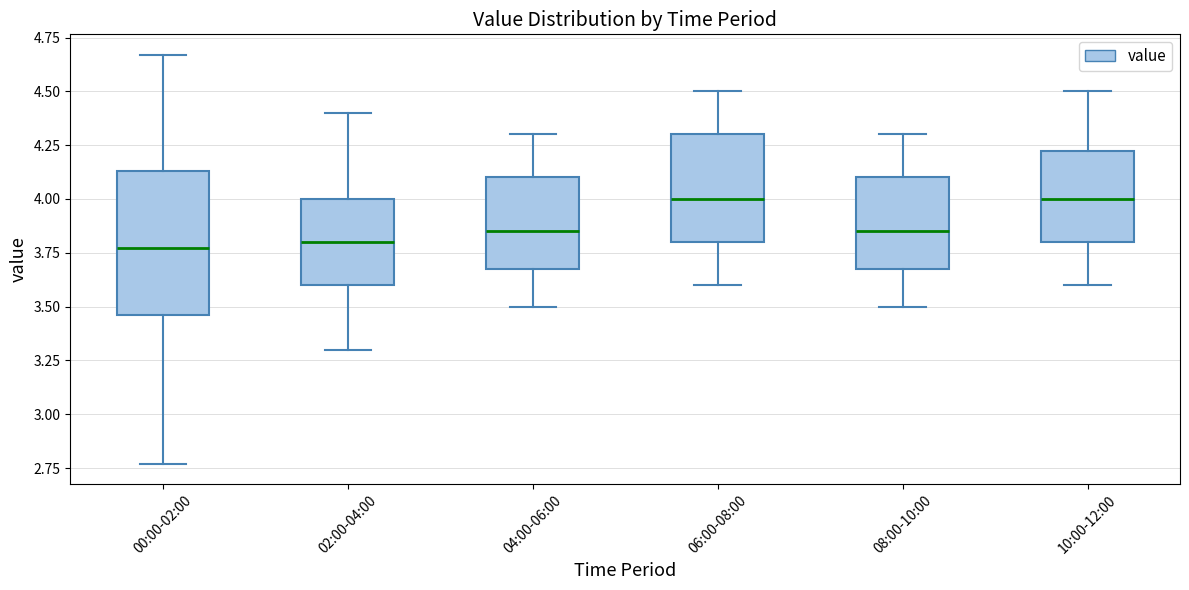

Where does the upper whisker of the box for 00:00-02:00 end on the y-axis? The values are not printed on the chart, so give them approximately, as read against the axis.

4.65